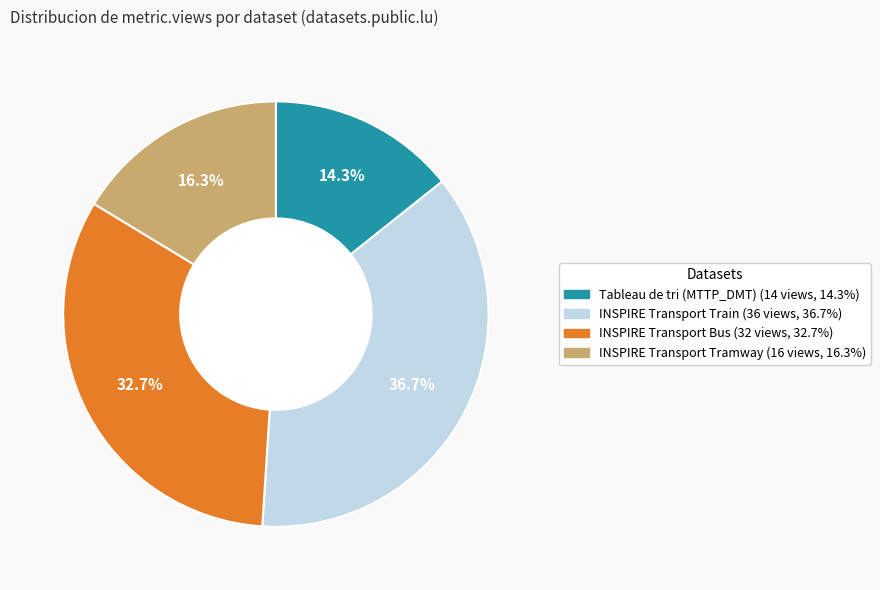

What is the ratio of the value at INSPIRE Transport Tramway to the value at Tableau de tri (MTTP_DMT)?

1.1